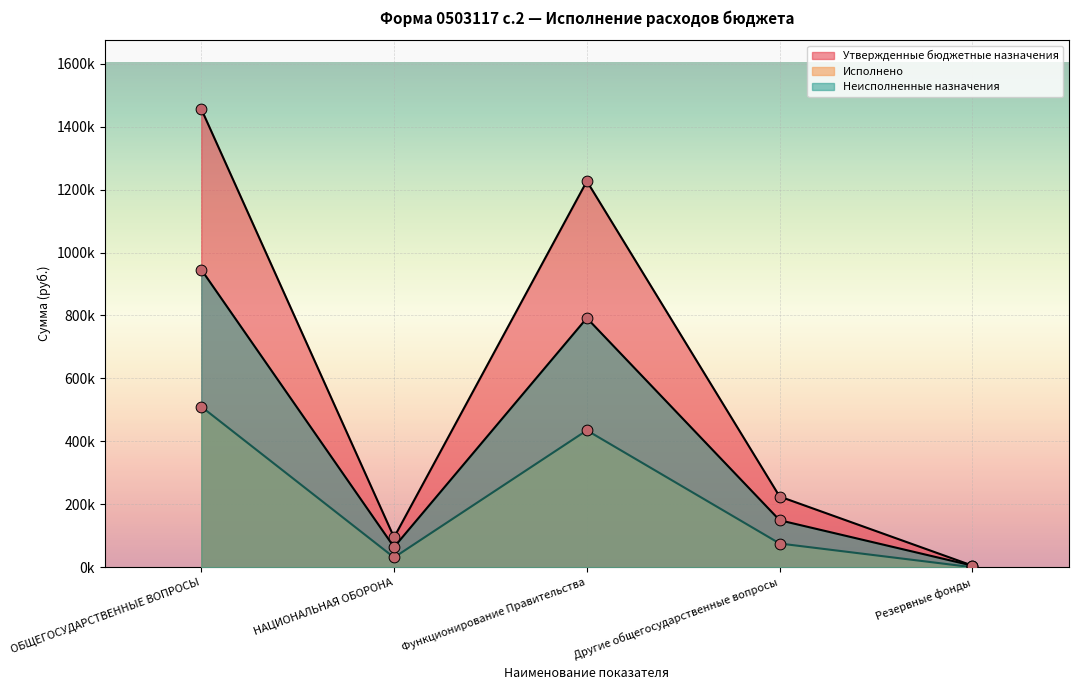

Which series has the widest spread of Y values?

Утвержденные бюджетные назначения